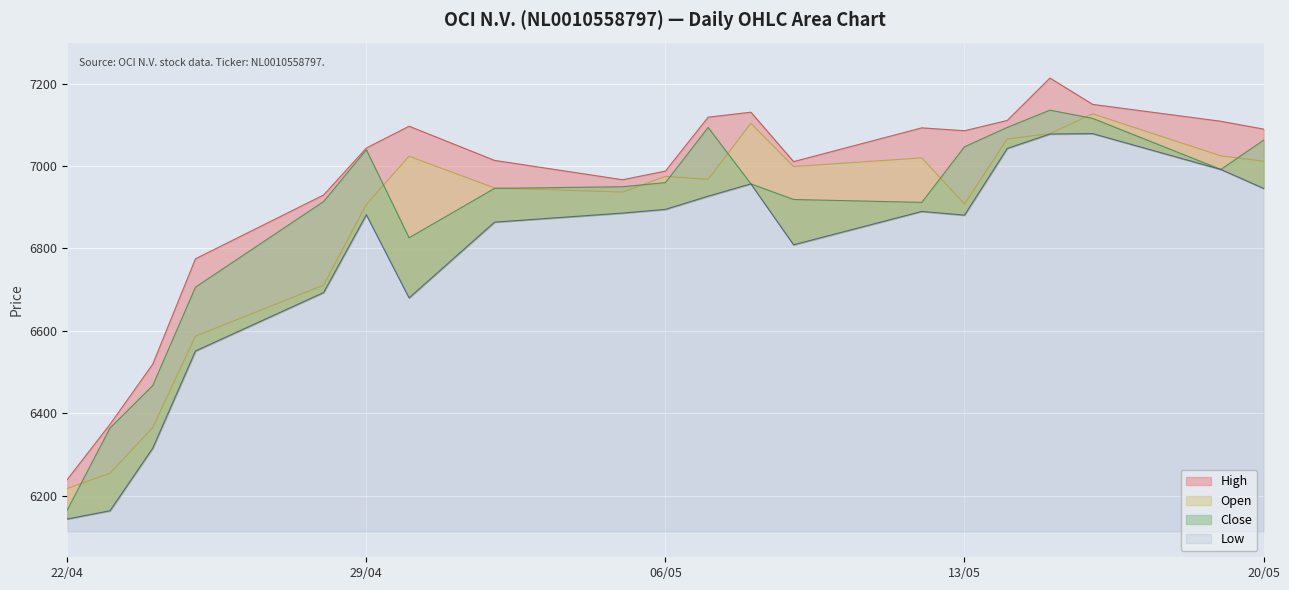

At which category does High reach its first local valley?

05.05.2025